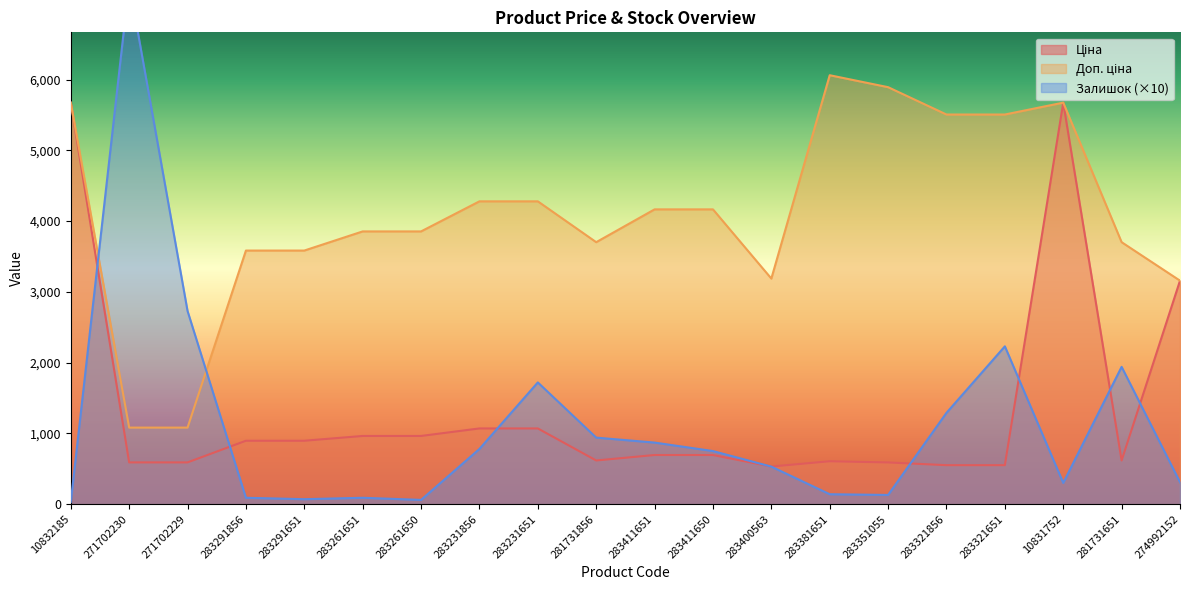

At which category is the sum across all series the highest?

10831752